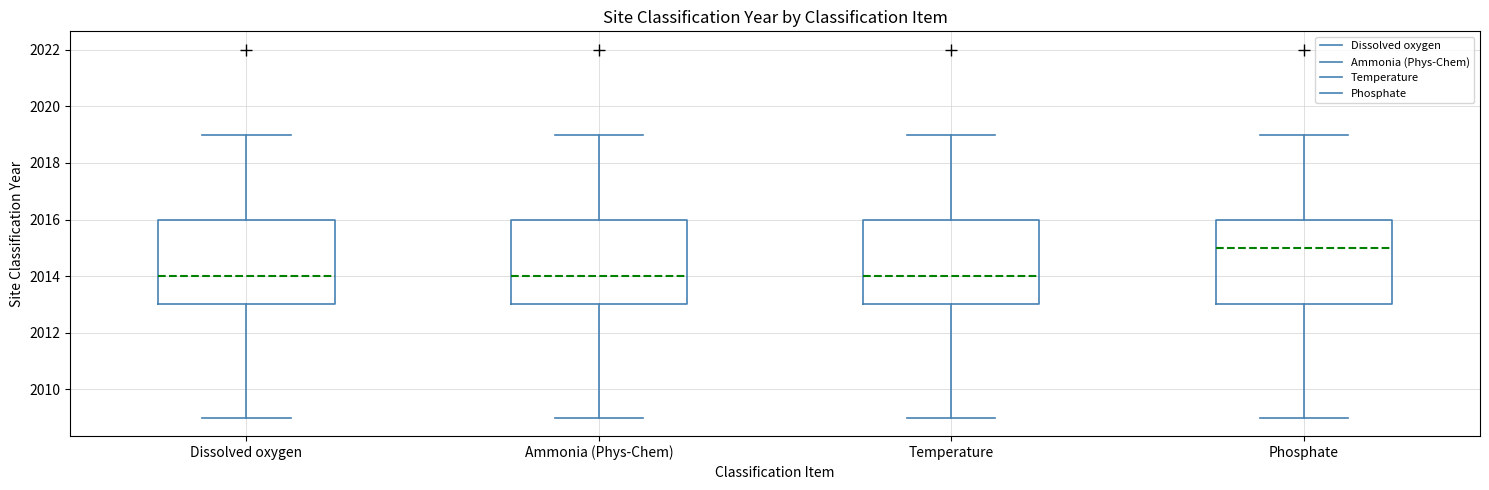

Where does the lower whisker of the box for Dissolved oxygen end on the y-axis? The values are not printed on the chart, so give them approximately, as read against the axis.

2009